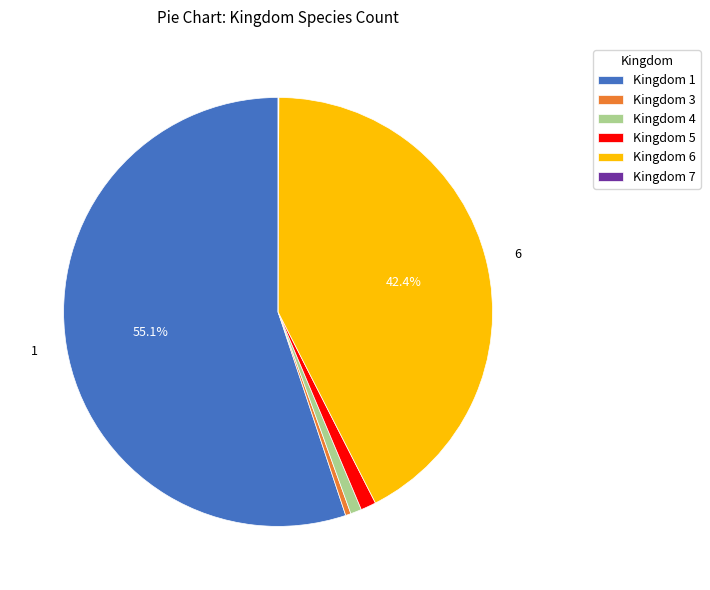

Is the sum of Kingdom 6 and Kingdom 4 greater than half?

No